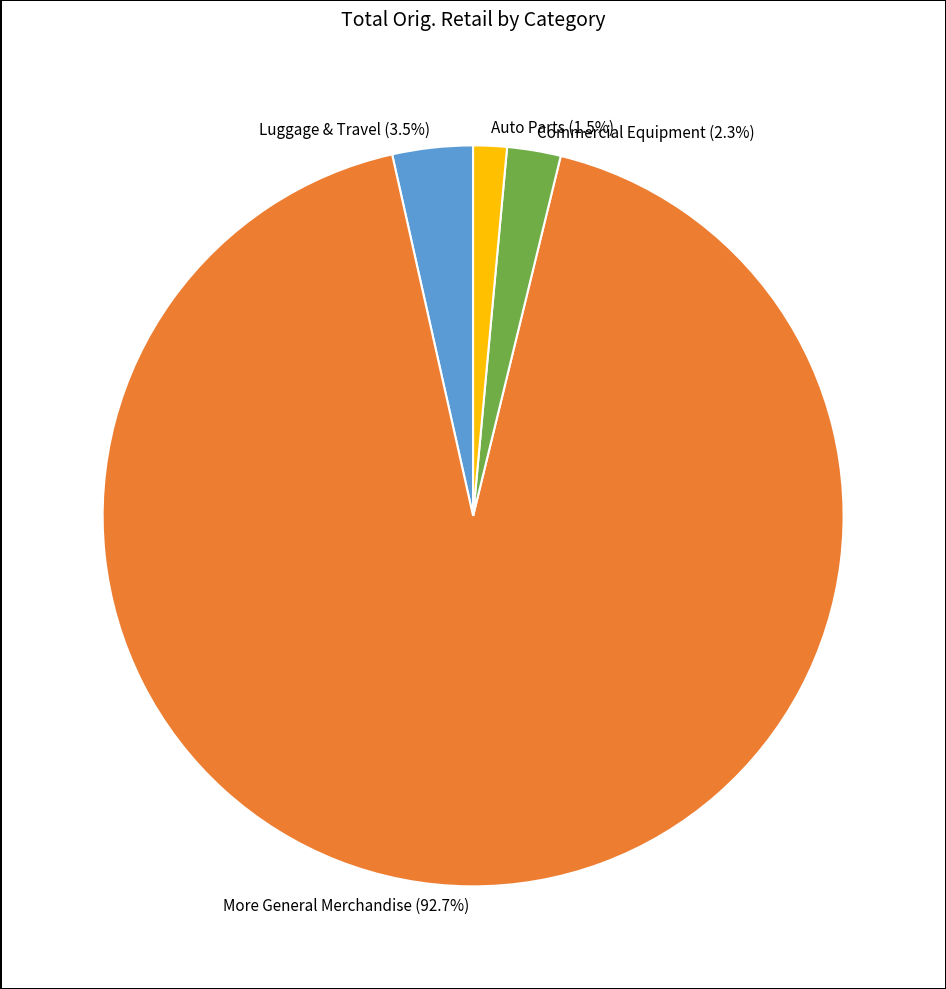

Does Auto Parts represent more than half of the total?

No